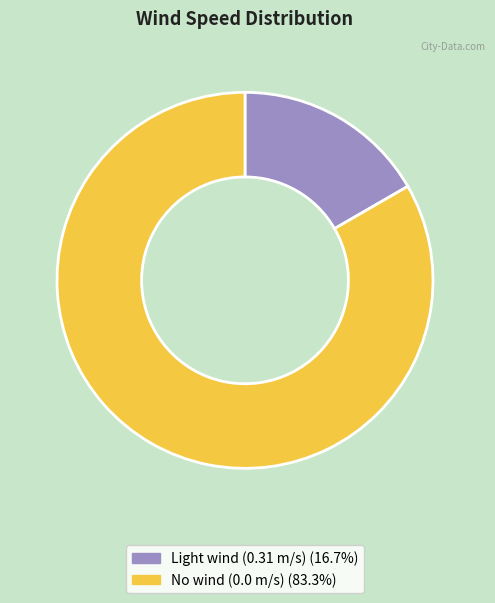

Count the number of slices in the pie.

2